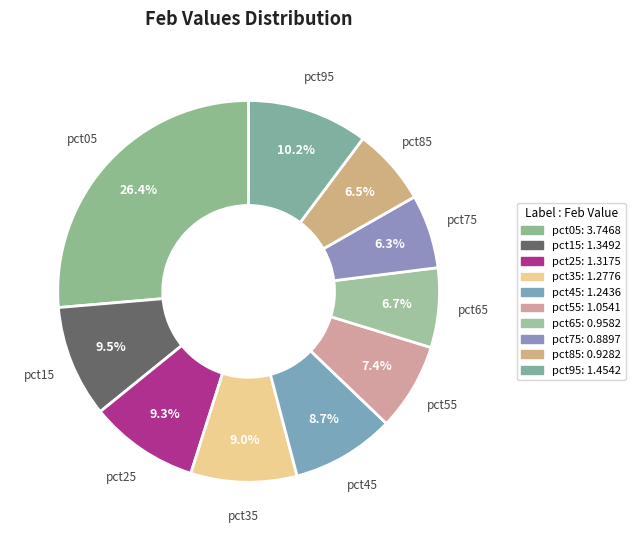

Is there any slice that represents more than half of the pie?

No